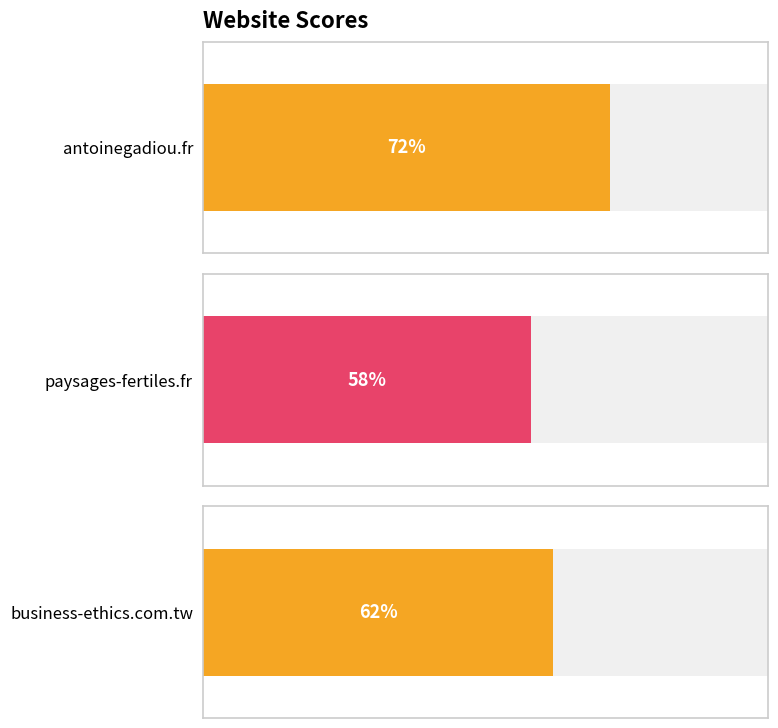

How many distinct data groups are displayed?

1